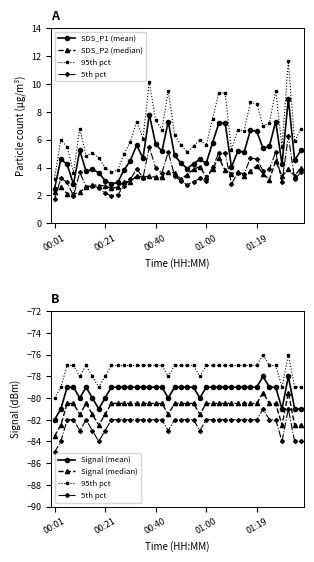

What is the minimum value shown in the chart?

-85.0